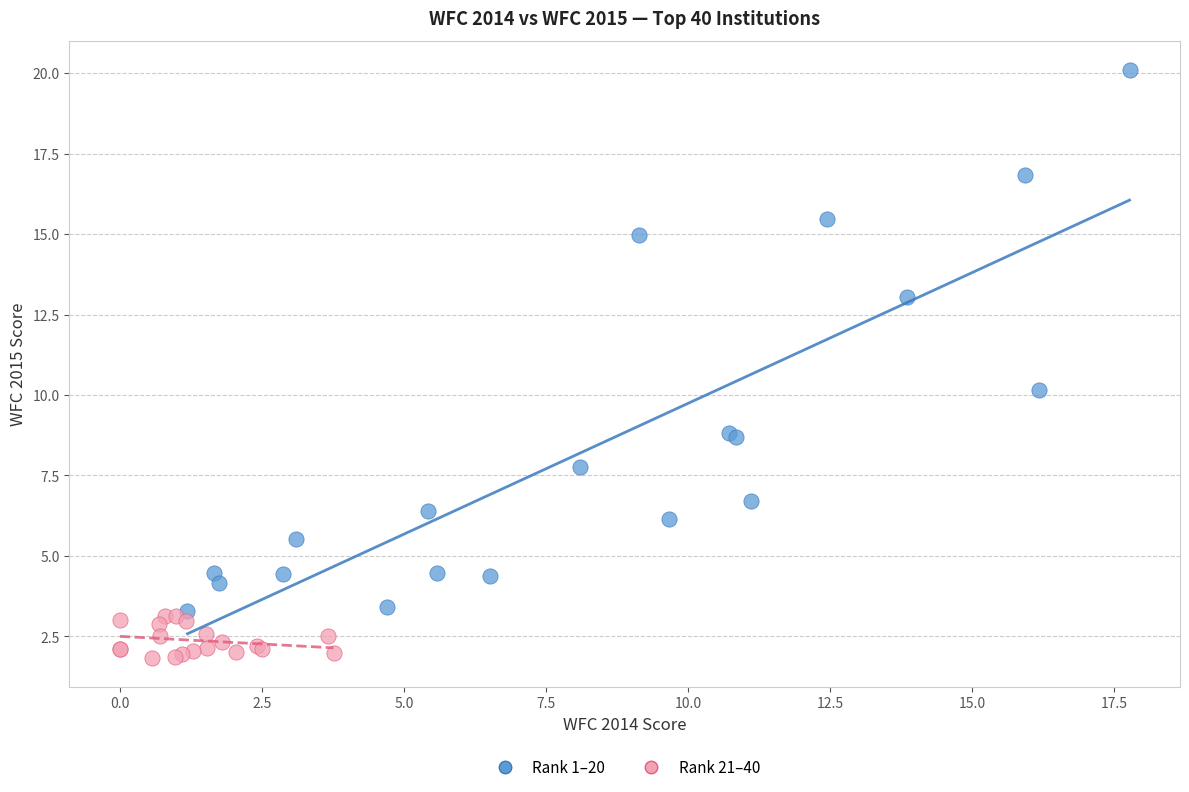

Which series has the largest Y range (max minus min)?

Rank 1–20